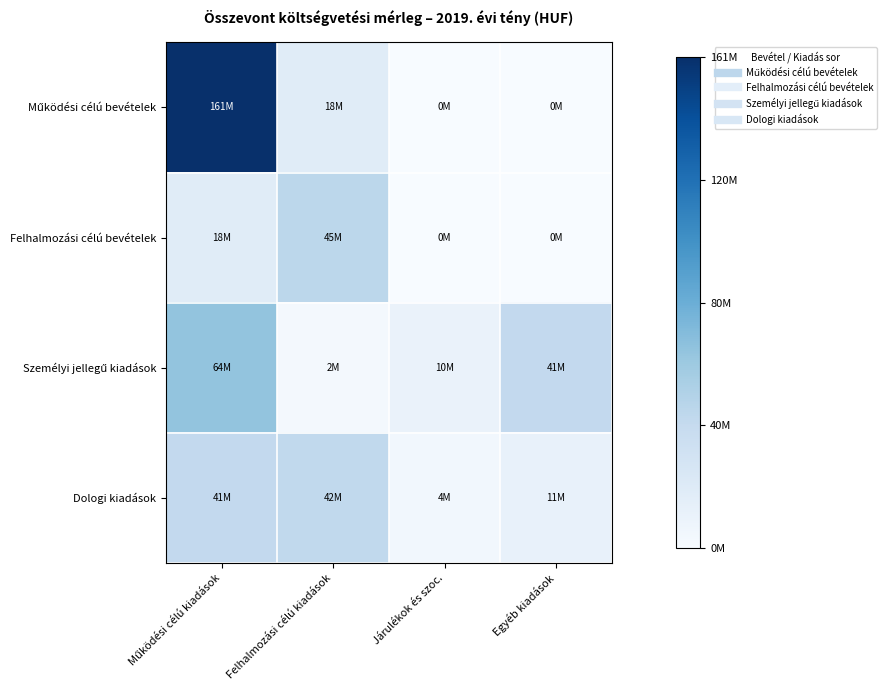

Which label corresponds to the smallest value in the chart?

Járulékok és szoc.